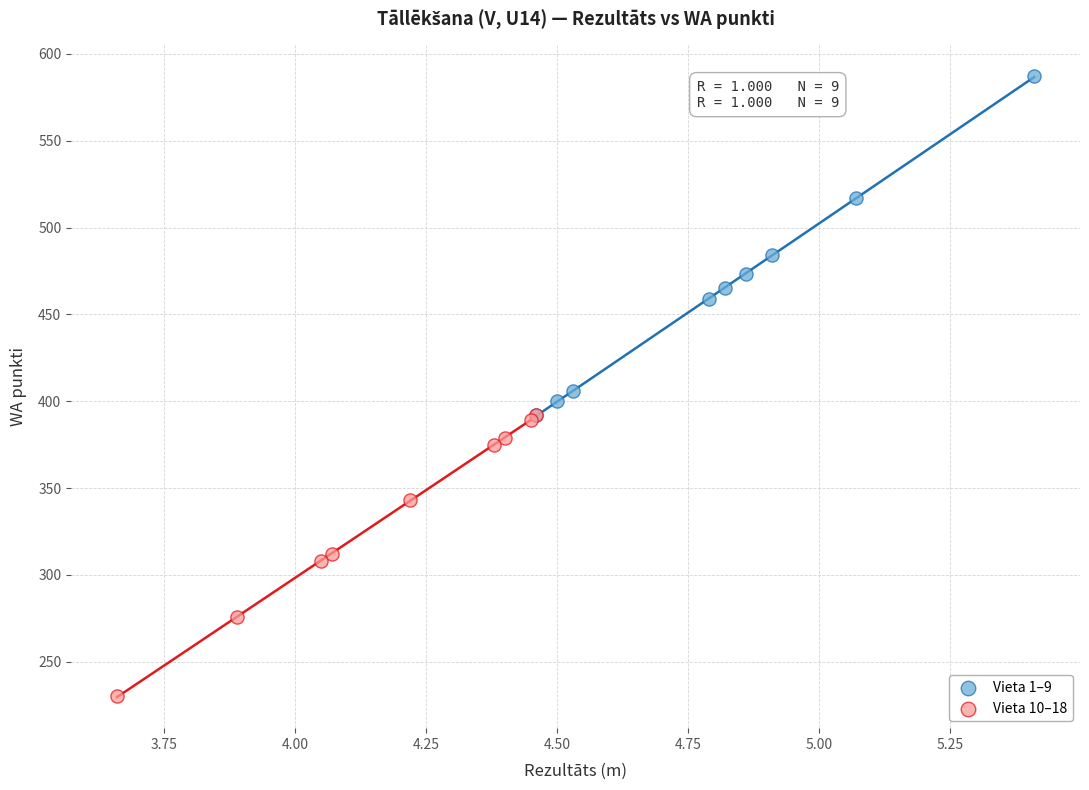

Which series contains the highest Y value?

Vieta 1–9